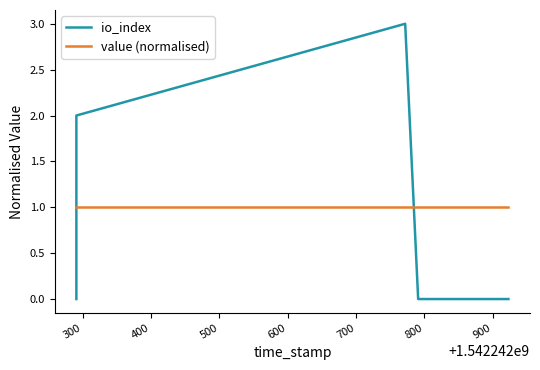

What is the value of the io_index point at the 5th from the left?

3